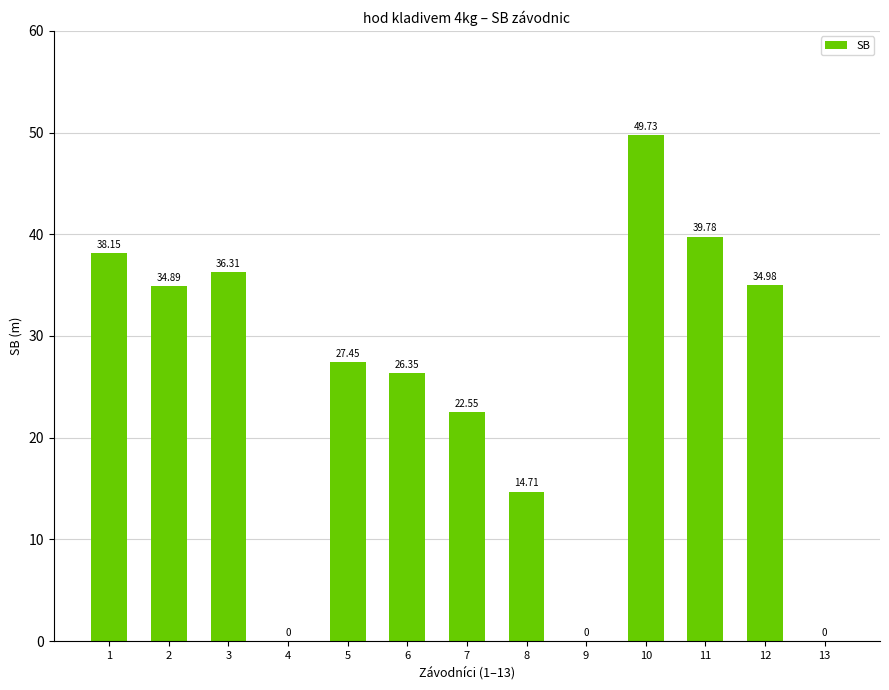

True or false: the data shows 36.3 at 3.

True